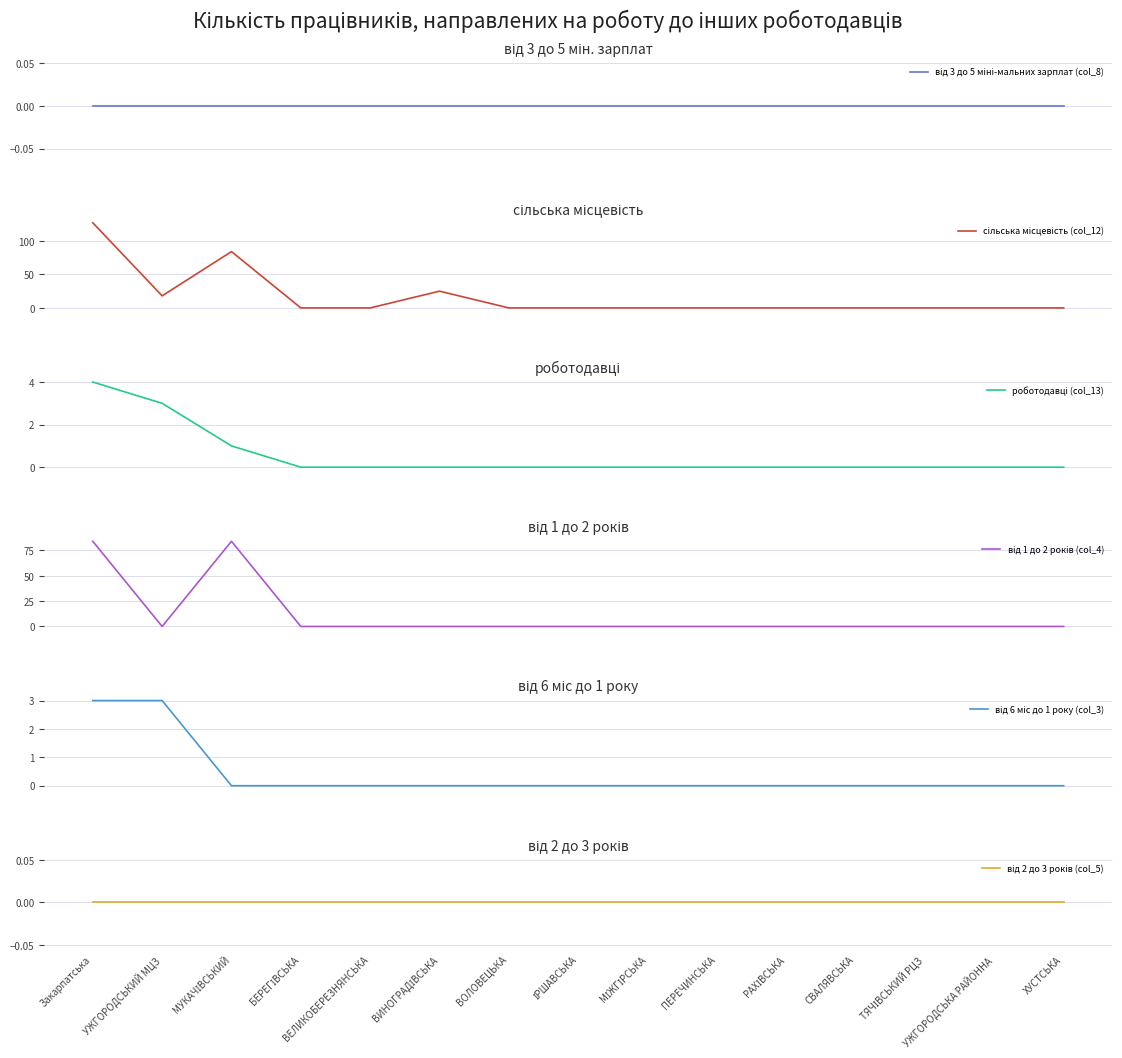

True or false: від 3 до 5 міні-мальних зарплат (col_8) has more than 1 points higher than both neighbors.

False